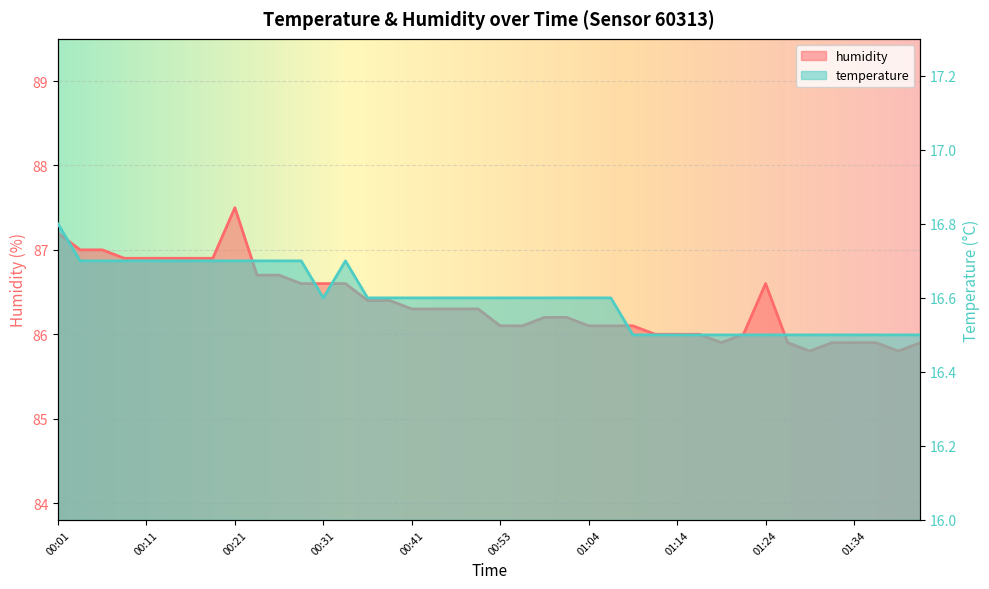

True or false: humidity and temperature cross at least once.

False